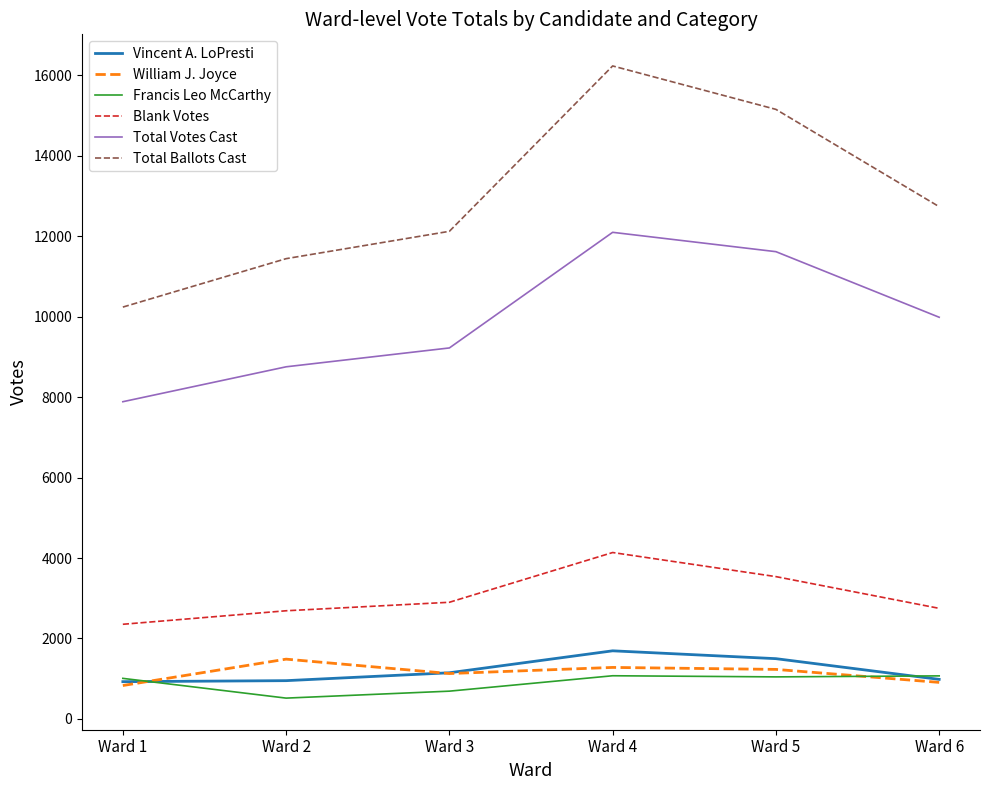

Is the value of William J. Joyce at Ward 4 greater than the value of Francis Leo McCarthy at Ward 3?

Yes